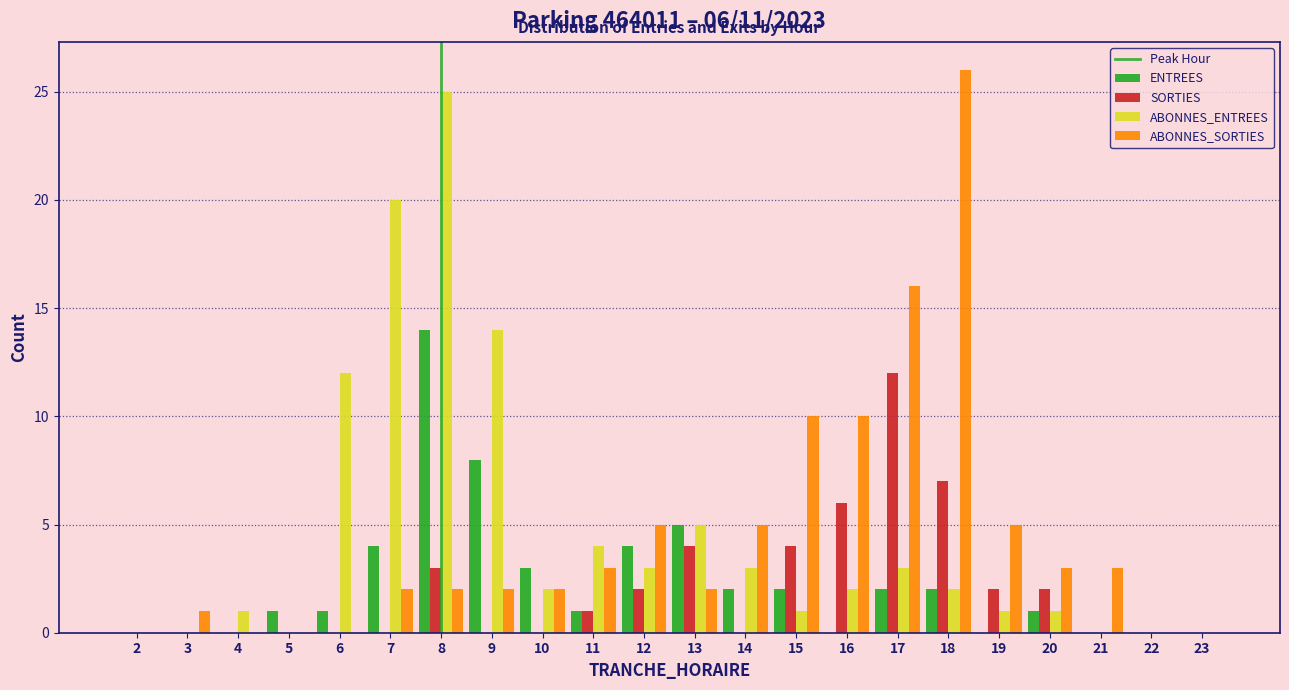

At which category is the sum across all series the highest?

8